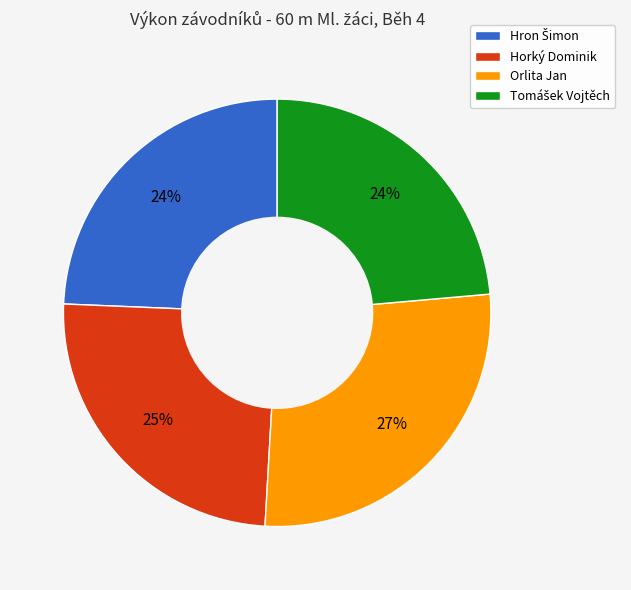

Does Horký Dominik represent more than half of the total?

No